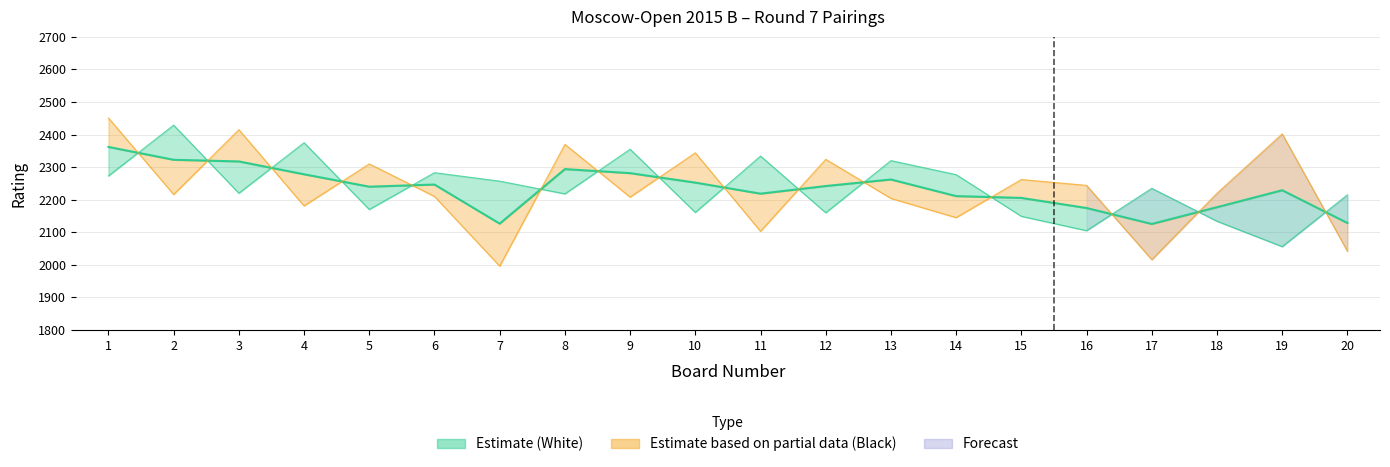

After their last crossing, which series has the higher values: White Rating or Black Rating?

White Rating